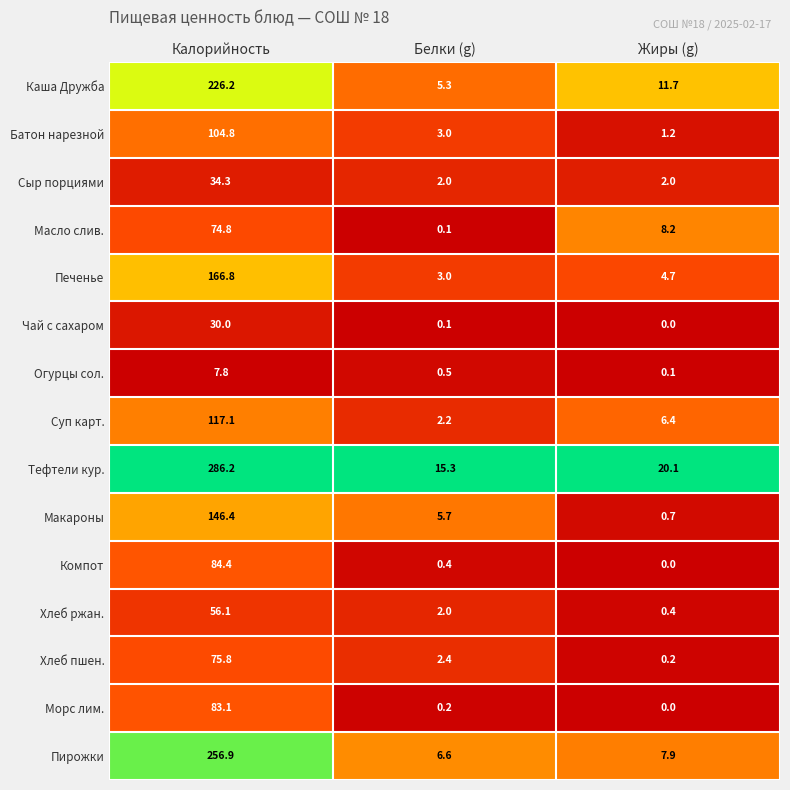

What is the greatest value displayed?

286.2